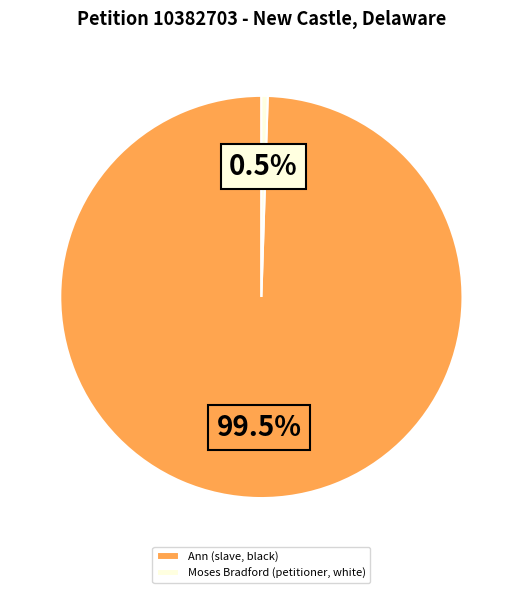

How many slices are in this pie chart?

2